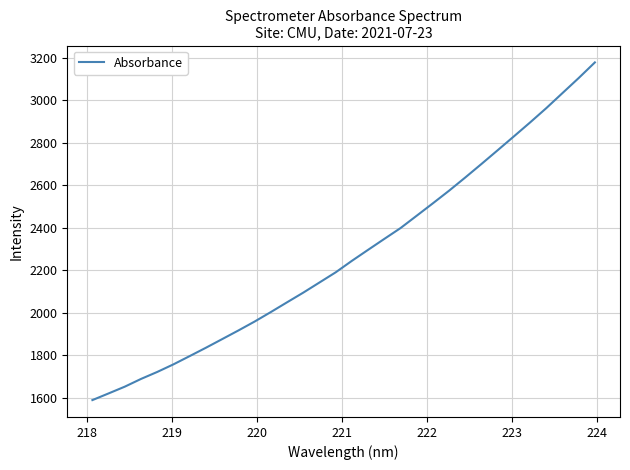

What is the difference between the maximum and minimum values?

1588.5